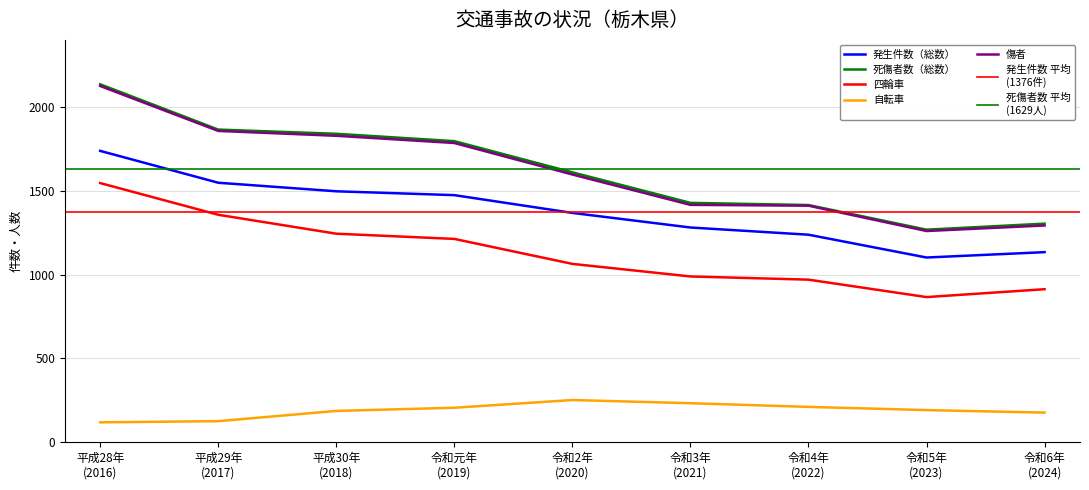

In 四輪車, how many points are lower than both neighbors (excluding endpoints)?

1